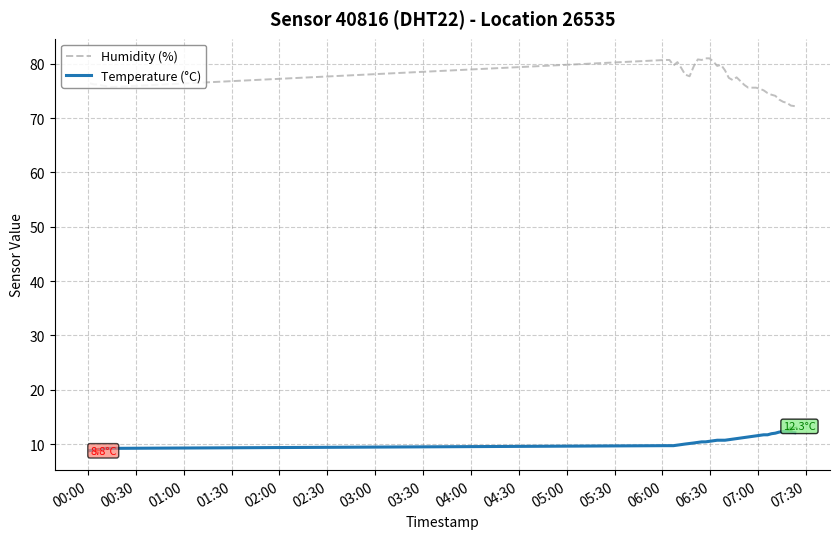

What is the highest value of the Temperature (°C) series?

12.3